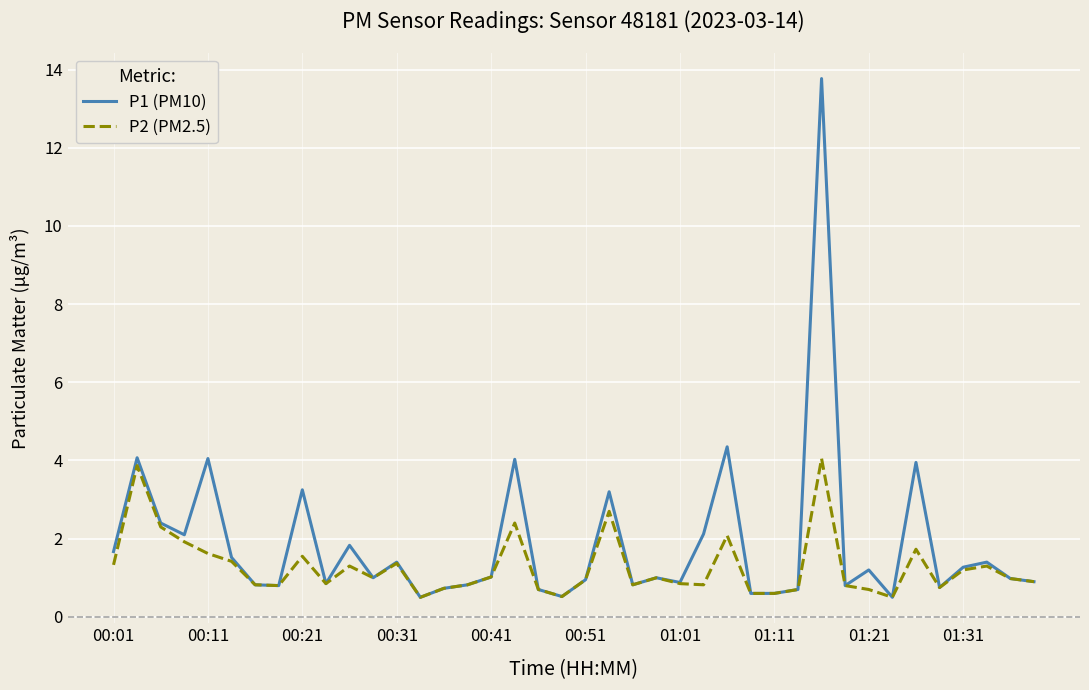

Which series has the largest total across all categories?

P1 (PM10)